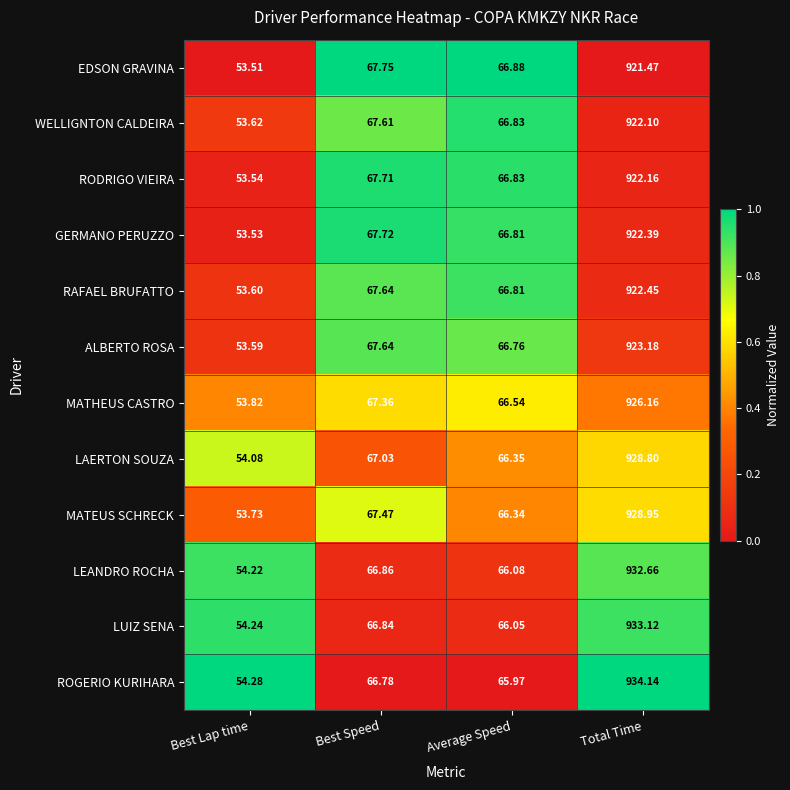

Which series has the largest total across all categories?

ROGERIO KURIHARA